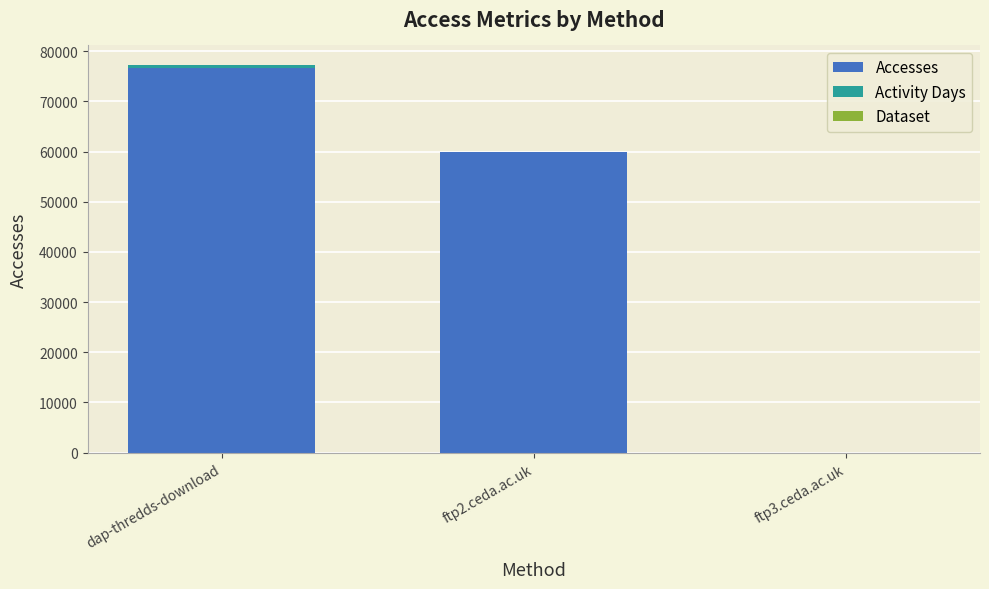

Which category has the highest value in the Accesses series?

dap-thredds-download